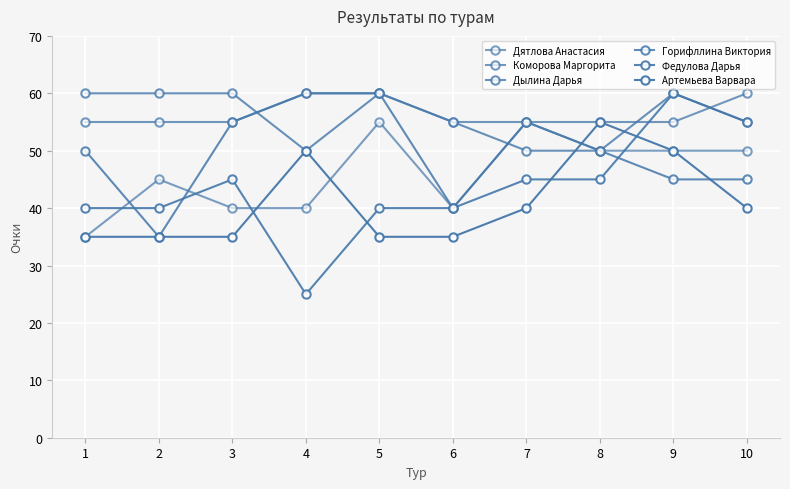

At 2, list the series in order from largest to smallest.

Дылина Дарья, Коморова Маргорита, Дятлова Анастасия, Федулова Дарья, Горифллина Виктория, Артемьева Варвара